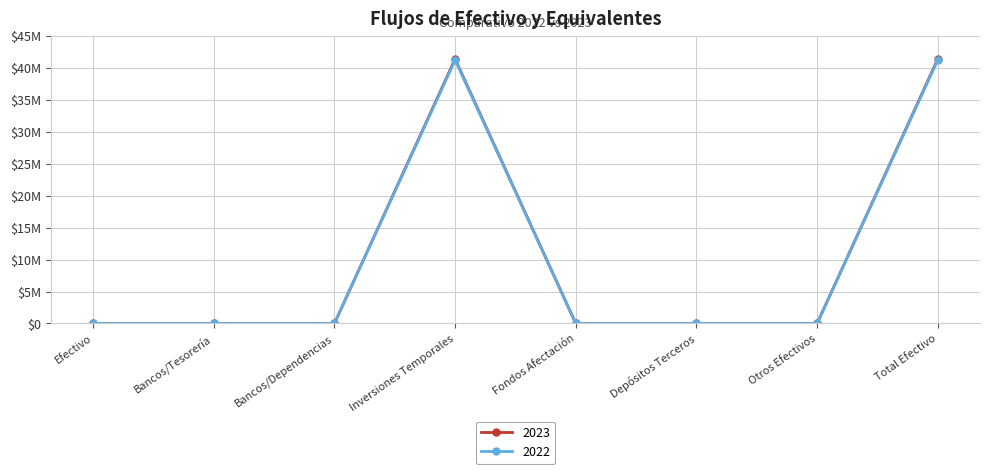

What is the label of the 5th point from the right?

Inversiones Temporales